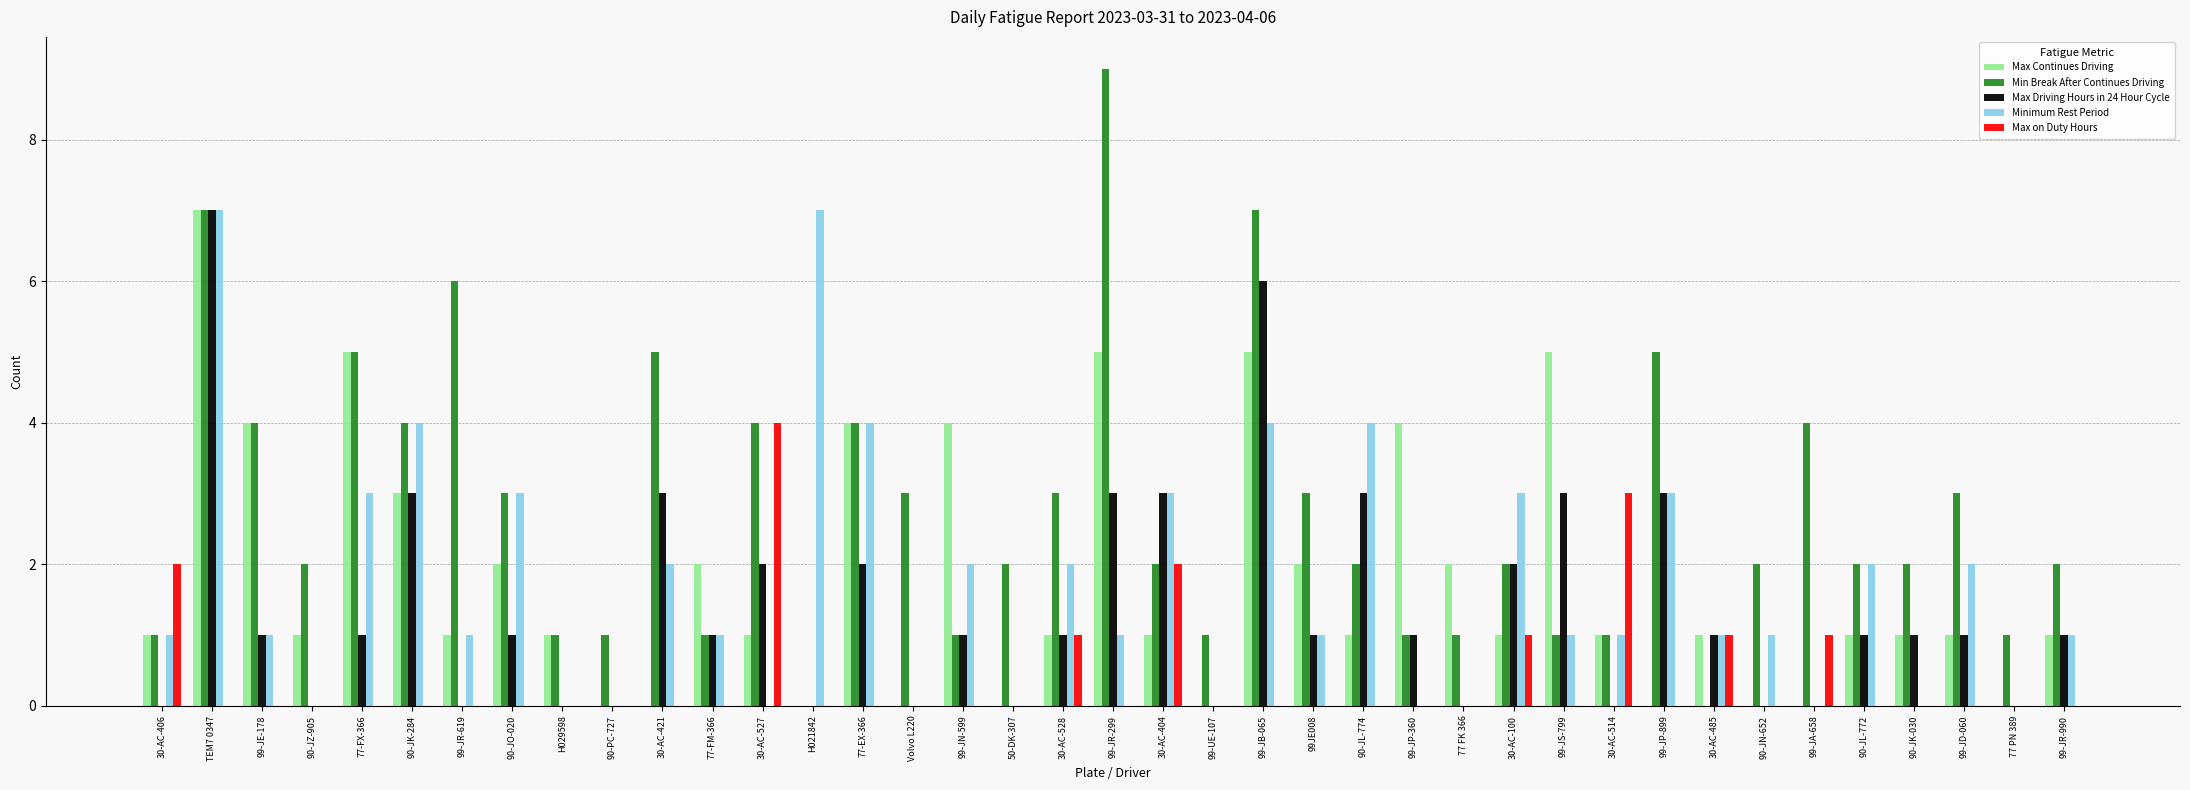

The value of Max on Duty Hours at 99-JP-899 is 0. True or false?

True